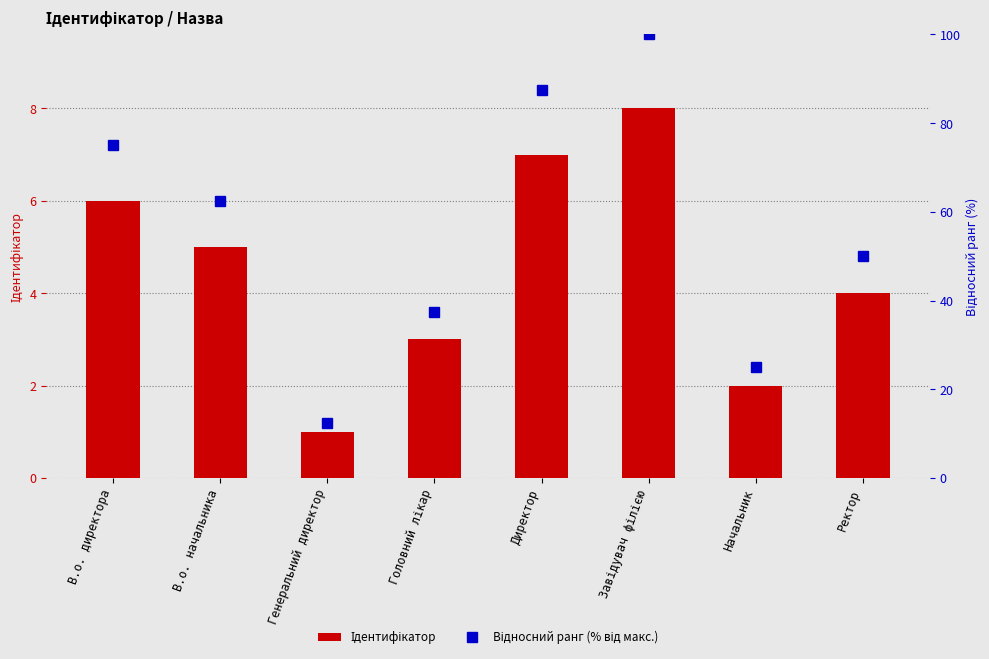

What is the label of the 6th bar from the left?

Завідувач філією